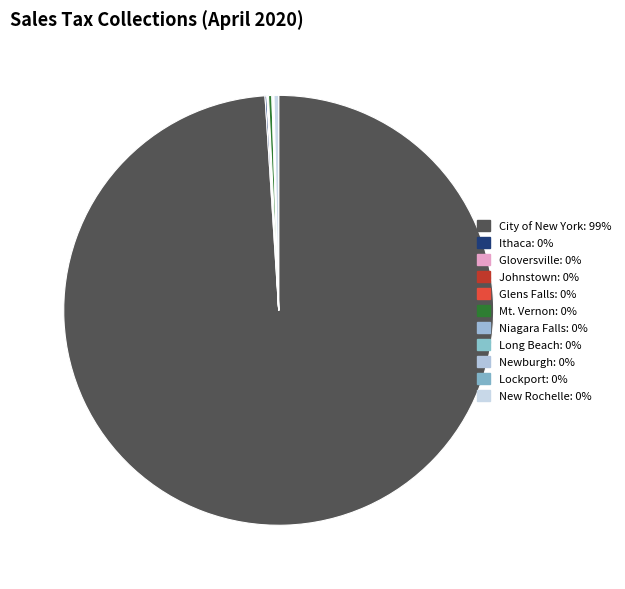

Rank the categories by value from highest to lowest.

City of New York, New Rochelle, Mt. Vernon, Ithaca, Niagara Falls, Johnstown, Gloversville, Glens Falls, Long Beach, Lockport, Newburgh